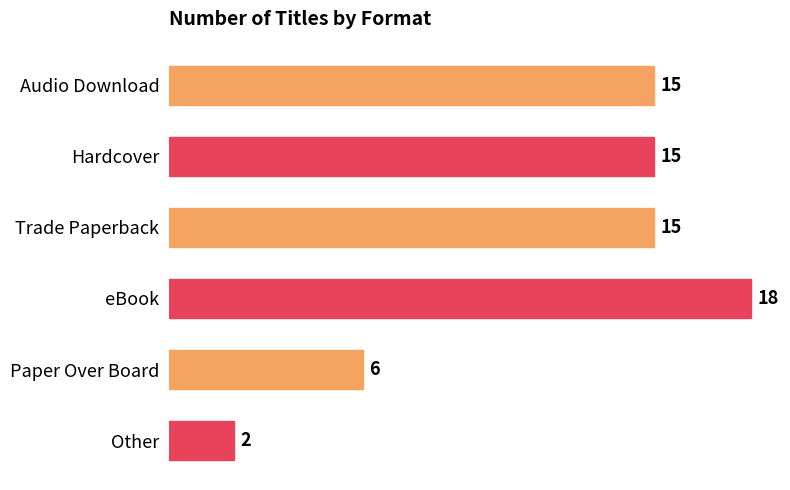

What is the difference between the values at Other and Paper Over Board?

4